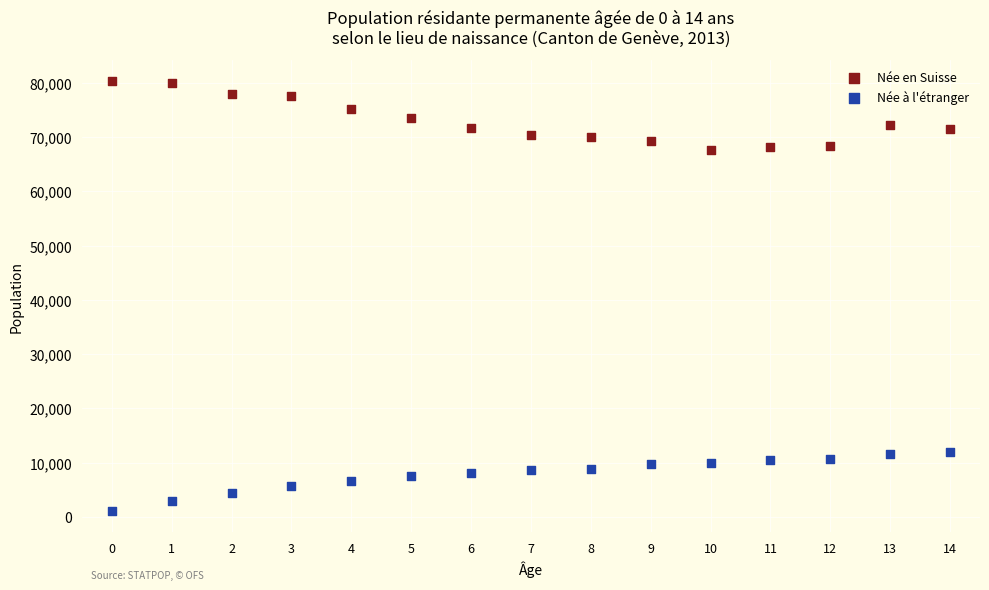

Across all data points, what is the range of Y values (max minus min)?

79183